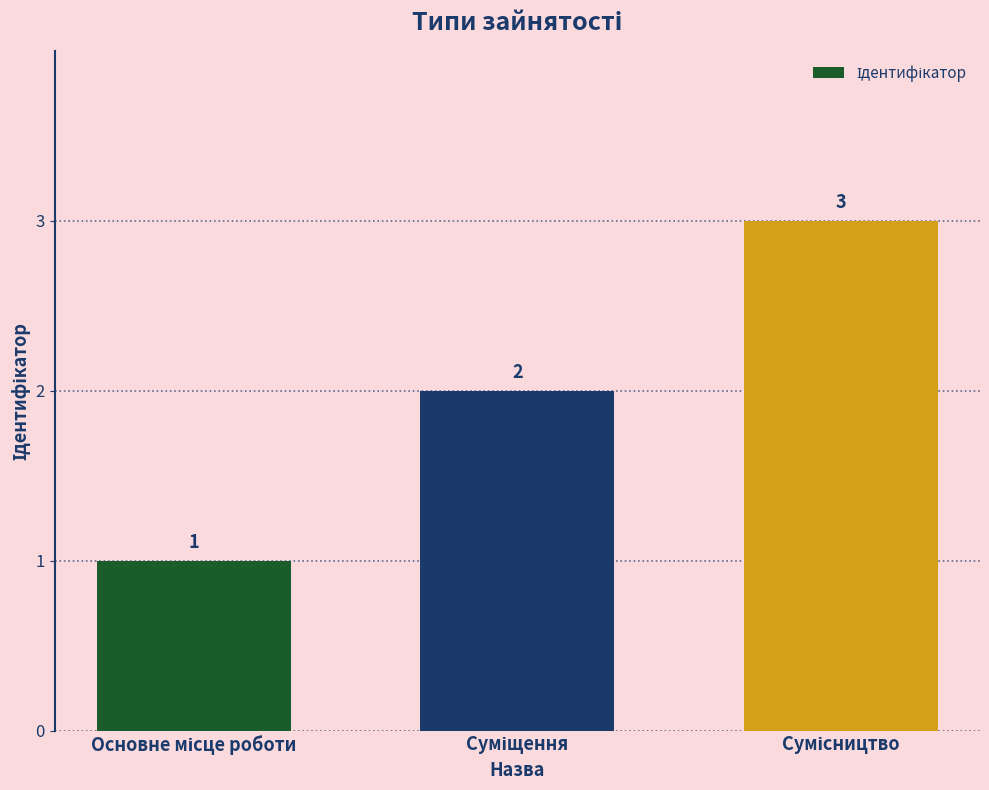

What is the value of the 3rd bar from the left?

3